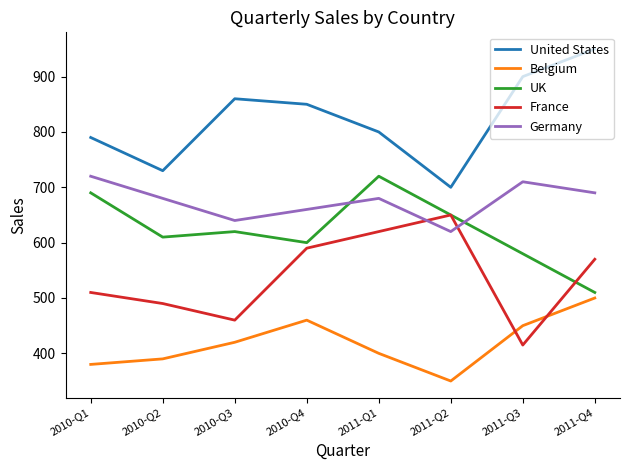

Which category has the highest value in the United States series?

2011-Q4